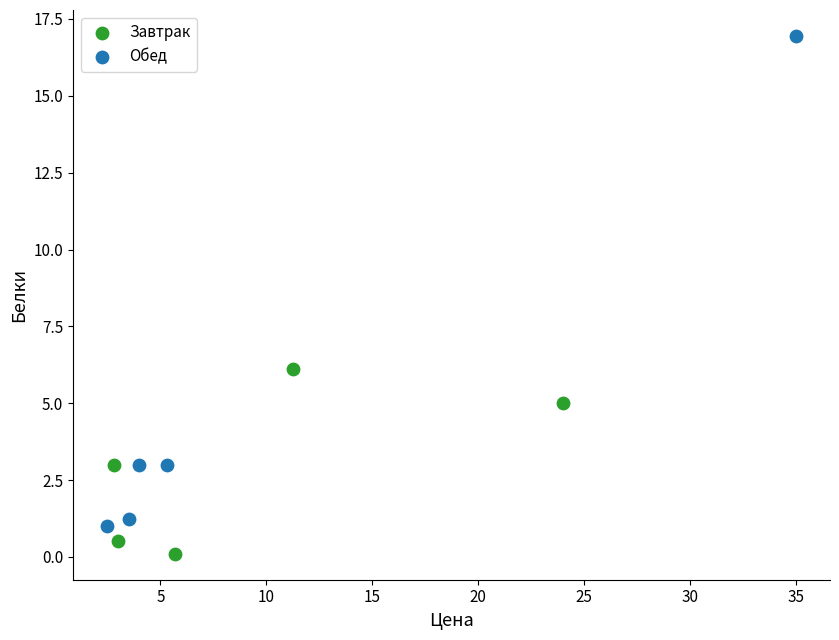

Which series contains the highest Y value?

Обед